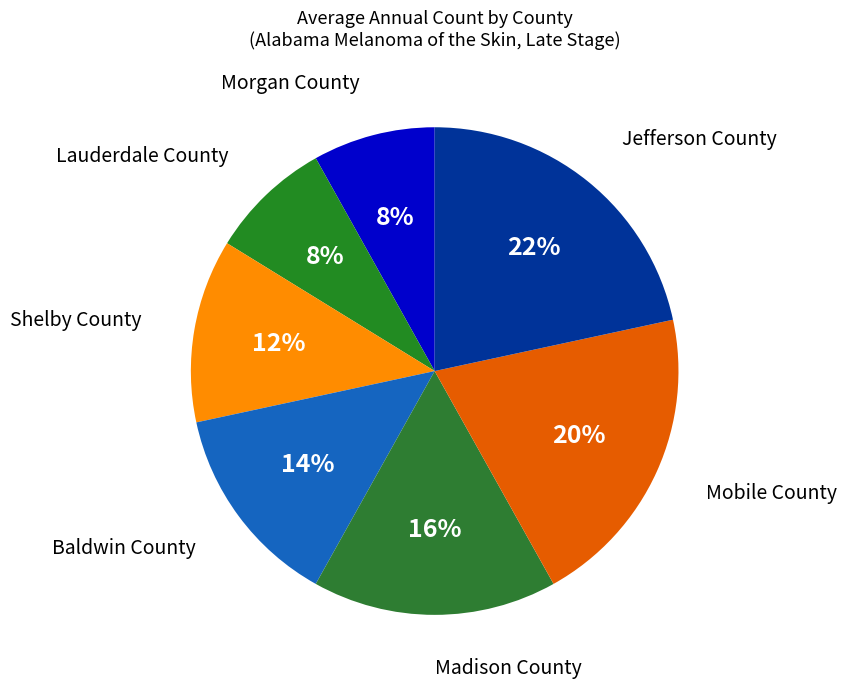

Combined, do Morgan County and Lauderdale County account for over 50%?

No